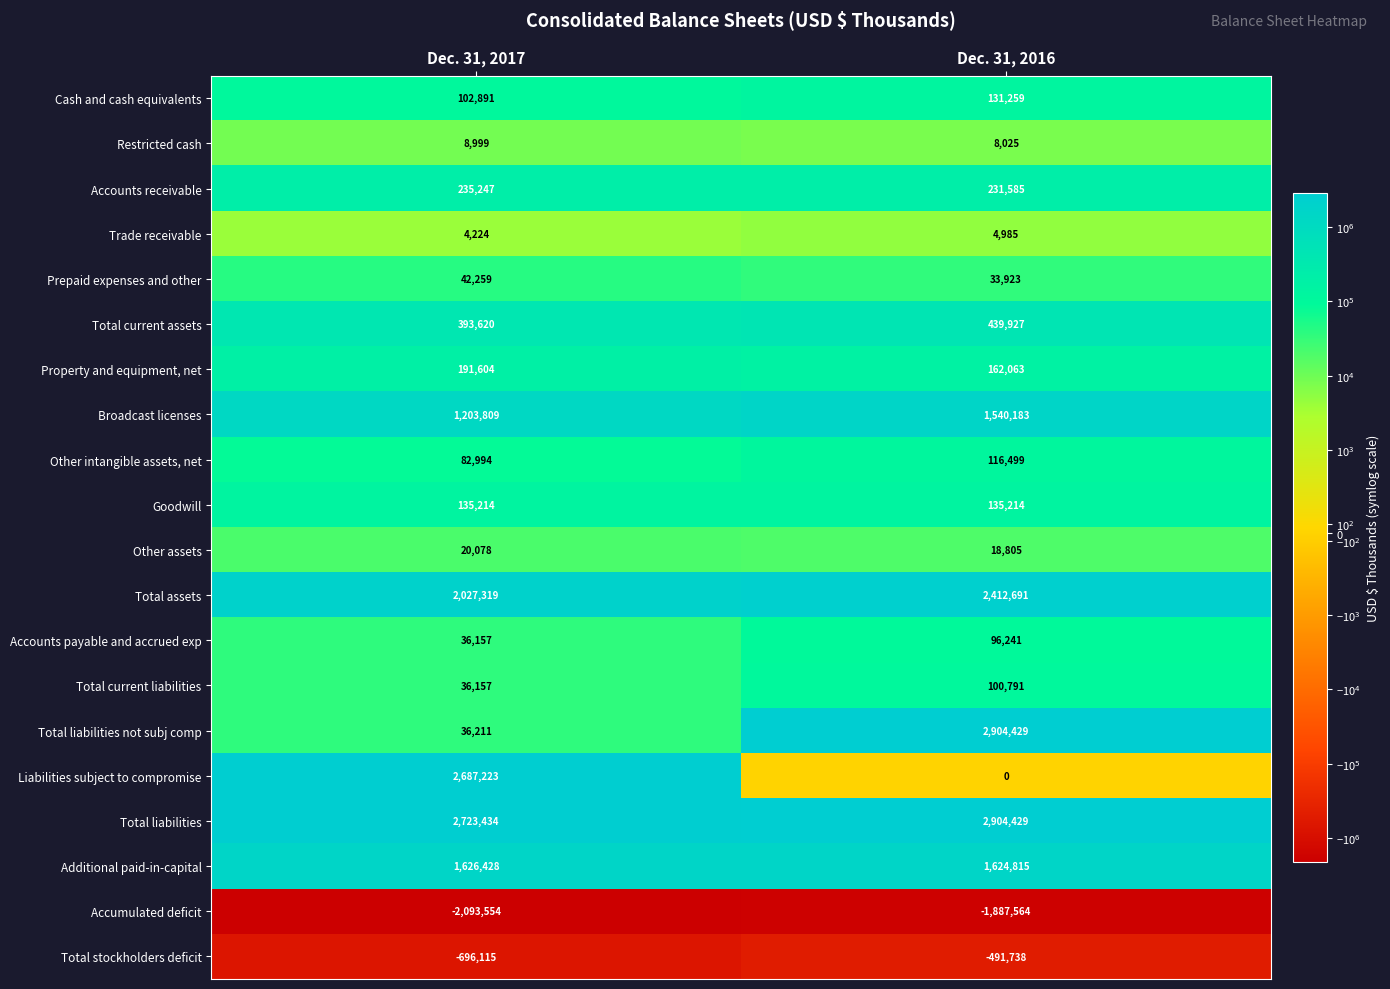

Which series has the widest spread of values?

Total liabilities not subj comp